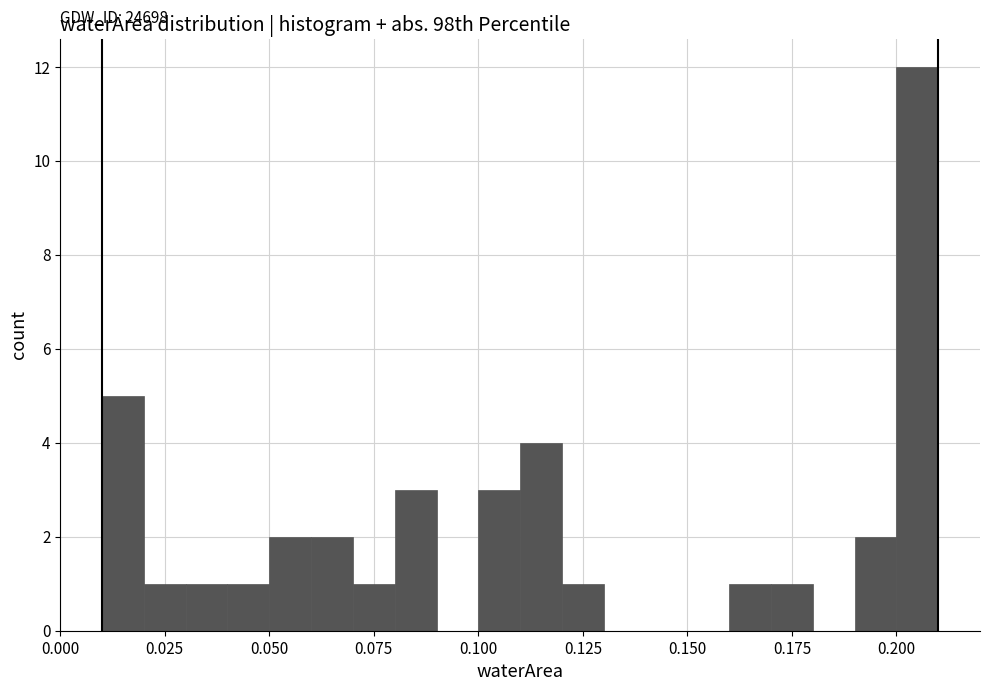

Around what value on the x-axis is the tallest bar? Give the approximate position of its centre, as read against the axis.

0.205